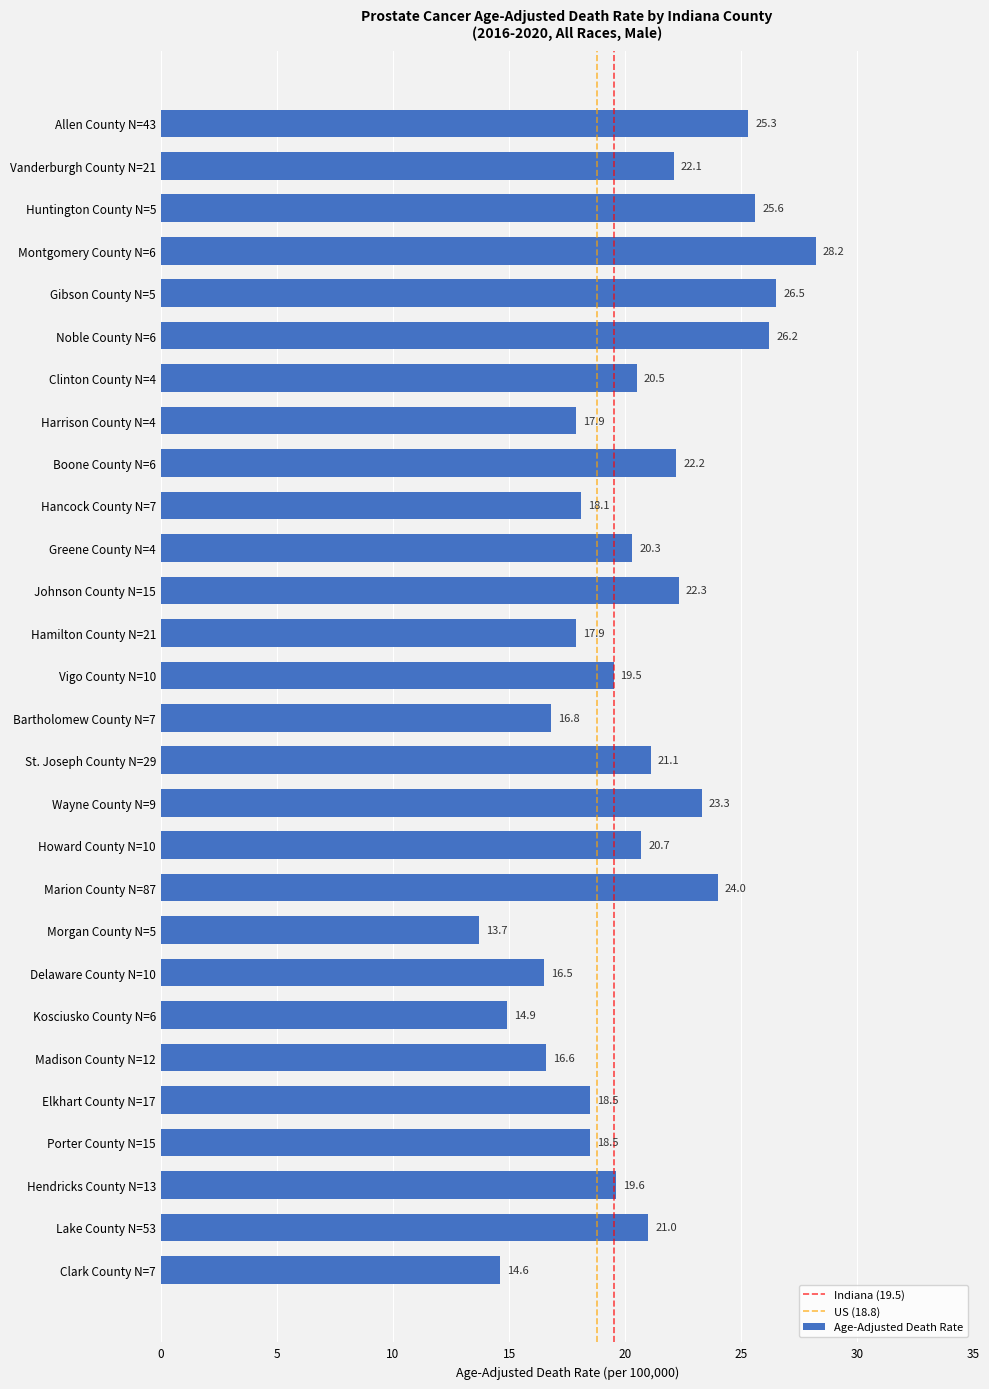

Reading top to bottom, extract all data points from this chart.

25.3	22.1	25.6	28.2	26.5	26.2	20.5	17.9	22.2	18.1	20.3	22.3	17.9	19.5	16.8	21.1	23.3	20.7	24.0	13.7	16.5	14.9	16.6	18.5	18.5	19.6	21.0	14.6